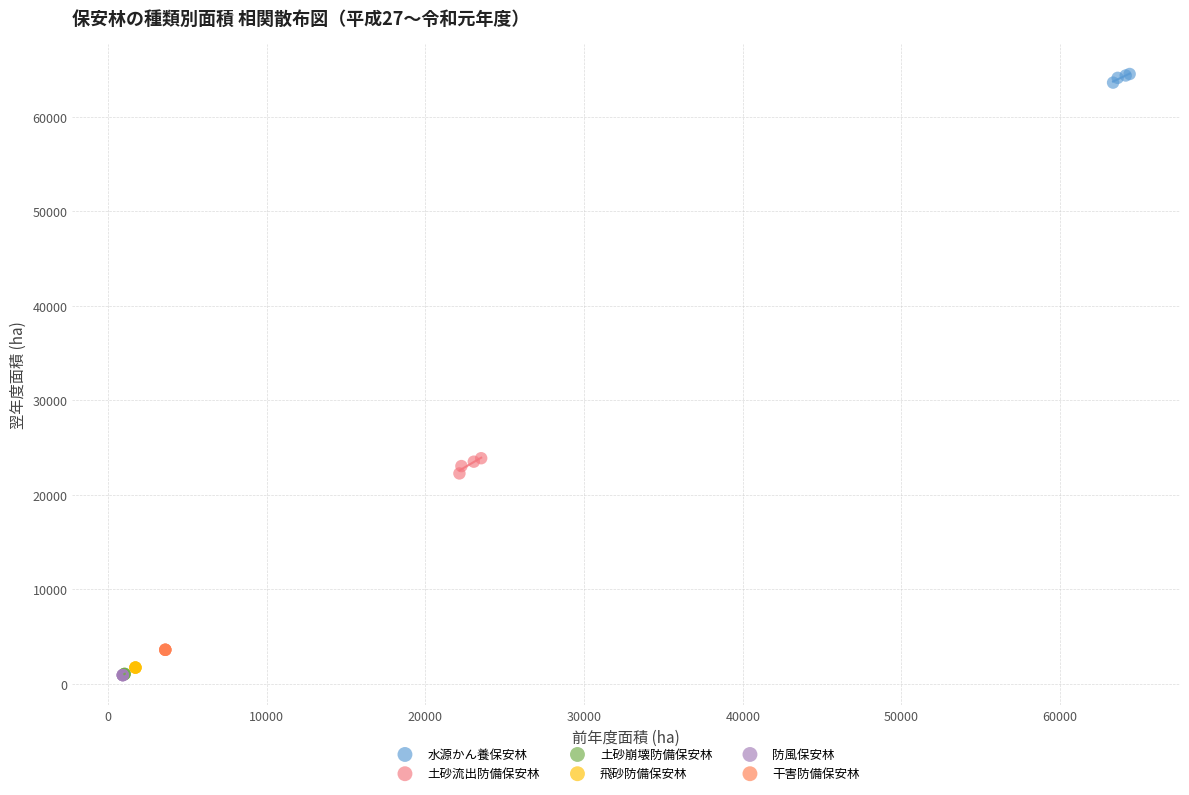

Which series reaches the maximum Y coordinate?

水源かん養保安林